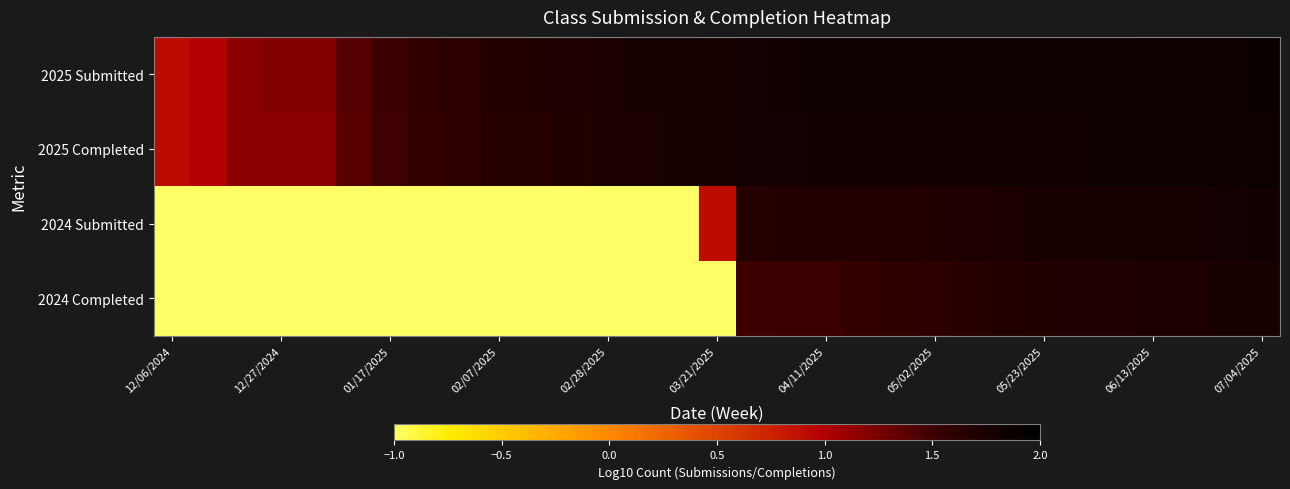

Count the number of categories in the chart.

31